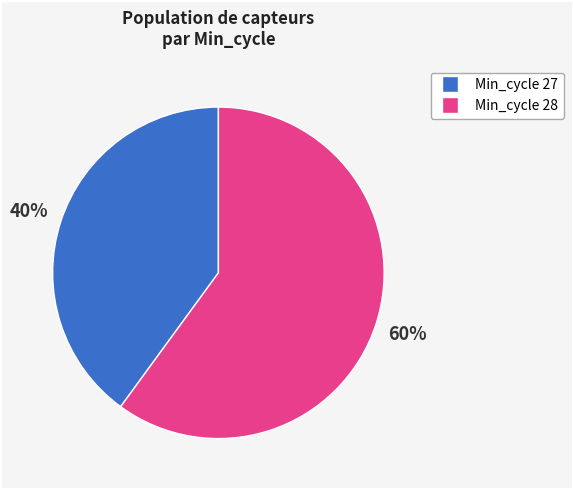

To the nearest percent, what is the difference between the largest and smallest slice percentages?

20%